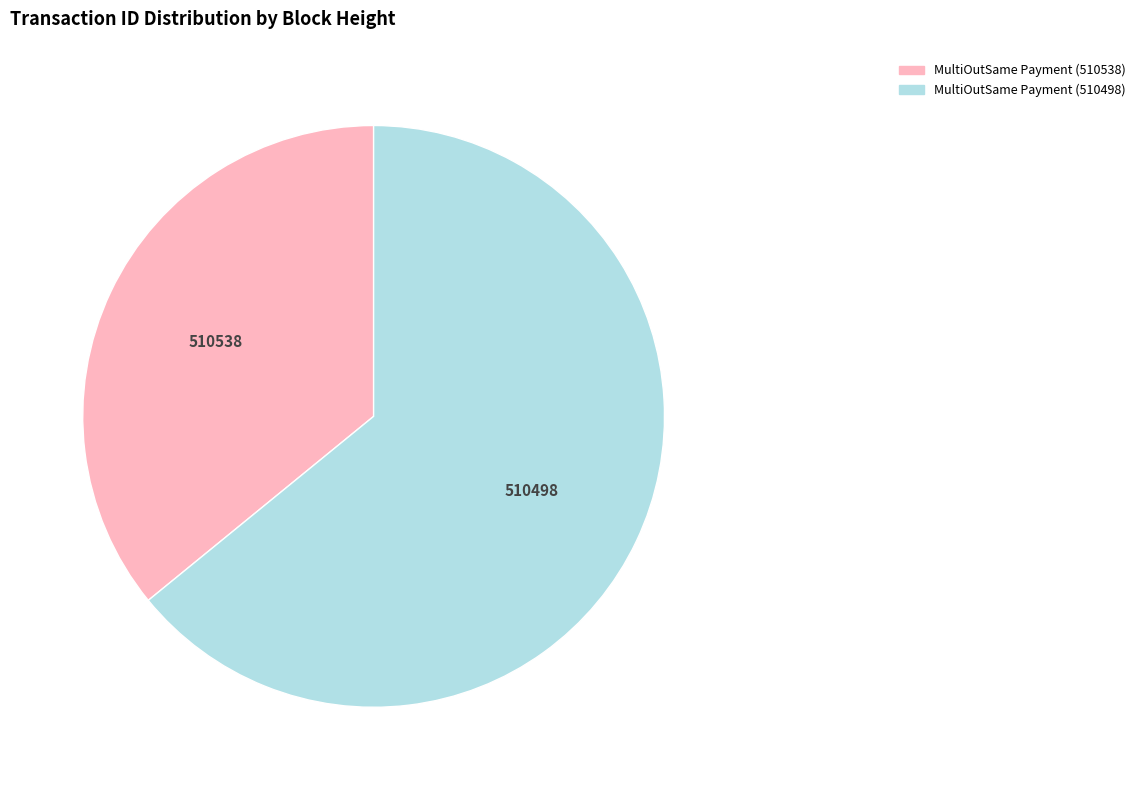

Is it true that MultiOutSame Payment (510498) is 55% of the pie?

False